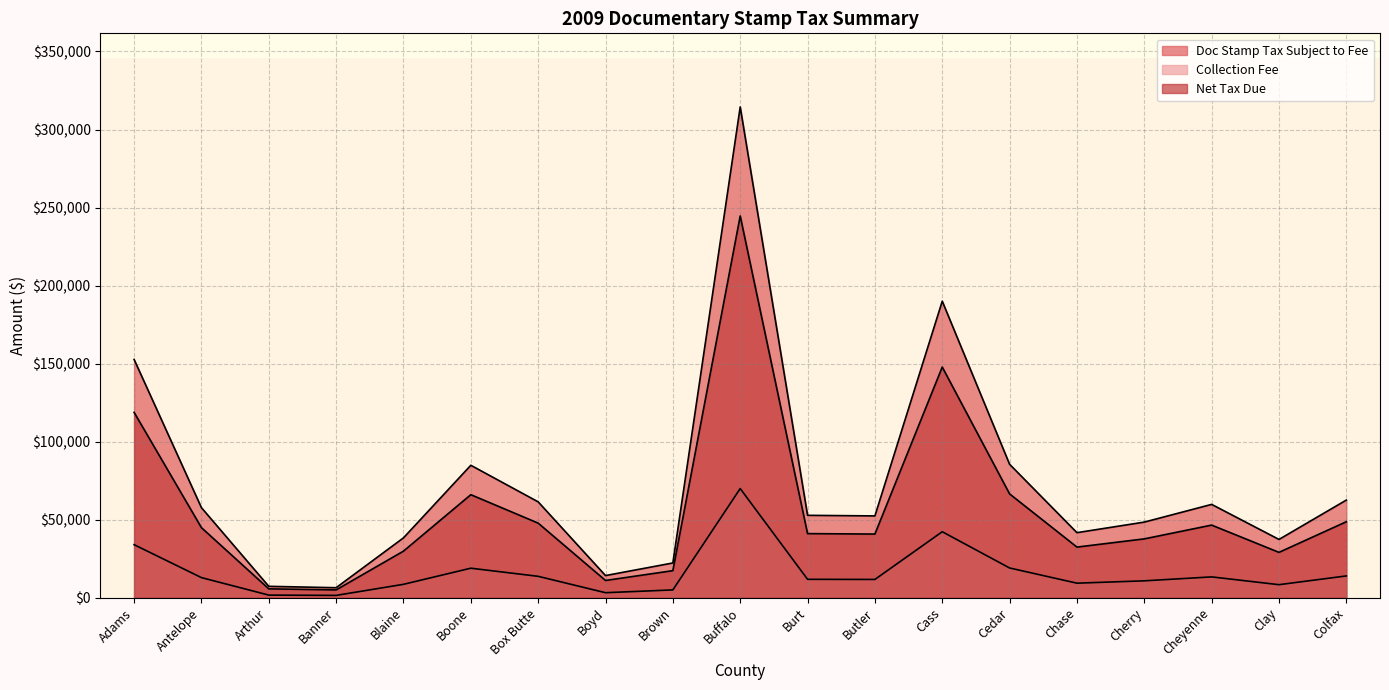

Reading left to right, list all the values displayed in this chart.

Doc Stamp Tax Subject to Fee: Adams=152650.8	Antelope=57640.8	Arthur=7227.0	Banner=6339.4	Blaine=38290.5	Boone=84804.8	Box Butte=61366.5	Boyd=14121.0	Brown=22203.7	Buffalo=314469.0	Burt=52733.2	Butler=52357.5	Cass=189976.5	Cedar=85445.0	Chase=41625.0	Cherry=48393.0	Cheyenne=59739.8	Clay=37278.2	Colfax=62510.0
Collection Fee: Adams=33919.0	Antelope=12807.8	Arthur=1605.8	Banner=1408.6	Blaine=8508.2	Boone=18843.6	Box Butte=13635.6	Boyd=3137.7	Brown=4933.7	Buffalo=69875.0	Burt=11717.3	Butler=11633.9	Cass=42212.8	Cedar=18985.9	Chase=9249.1	Cherry=10752.9	Cheyenne=13274.2	Clay=8283.2	Colfax=13889.7
Net Tax Due: Adams=118731.7	Antelope=44833.0	Arthur=5621.1	Banner=4930.8	Blaine=29782.3	Boone=65961.2	Box Butte=47730.8	Boyd=10983.3	Brown=17270.0	Buffalo=244594.0	Burt=41015.9	Butler=40723.7	Cass=147763.7	Cedar=66459.1	Chase=32375.9	Cherry=37640.1	Cheyenne=46465.6	Clay=28995.0	Colfax=48620.3